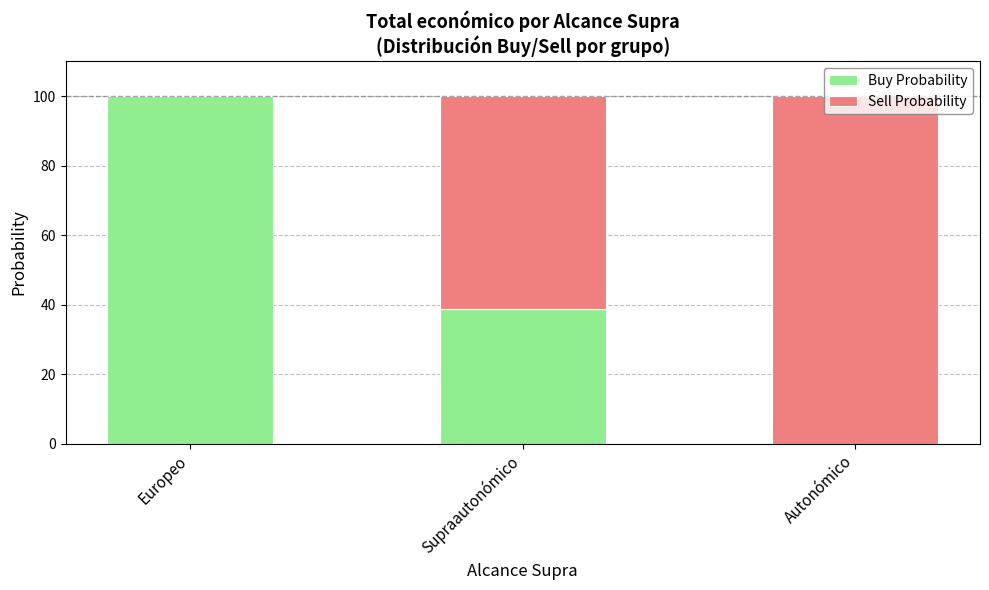

Does the chart contain stacked bars?

Yes